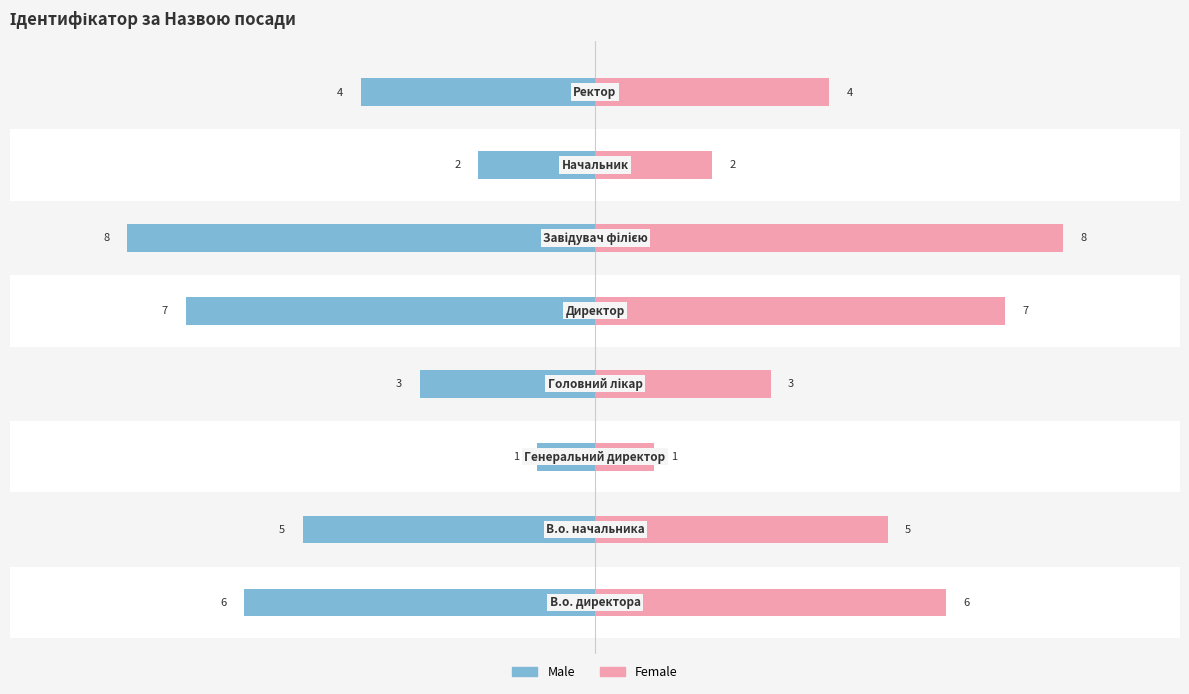

Which has a higher value, 1 or 3?

3